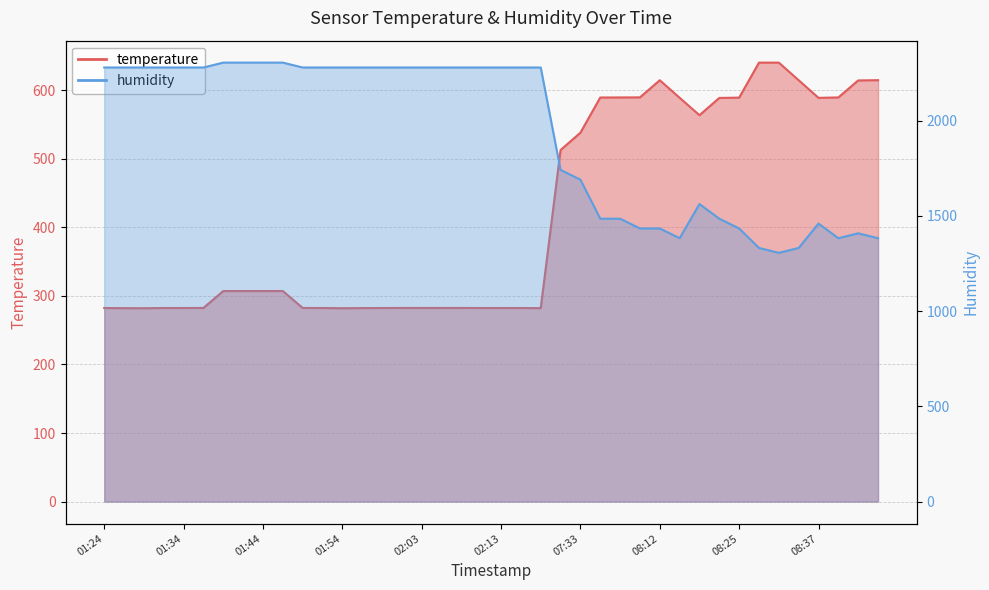

What is the spread (max minus min) of values at 01:37?

1995.9